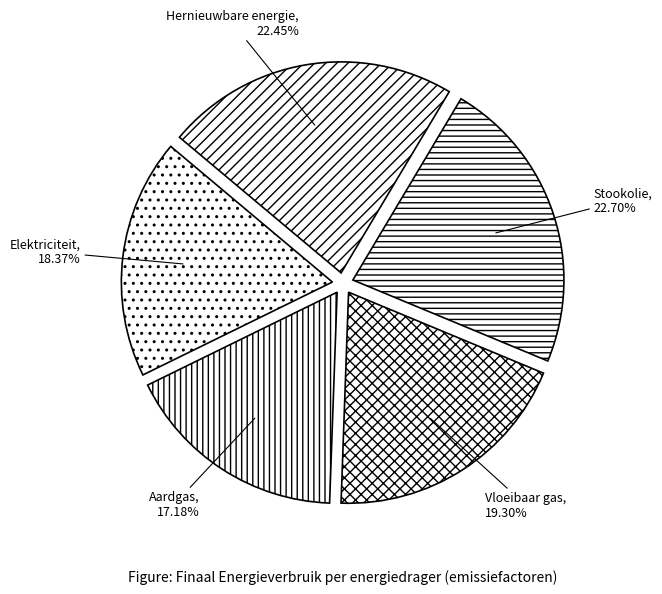

Which category has the smallest portion of the pie?

Aardgas